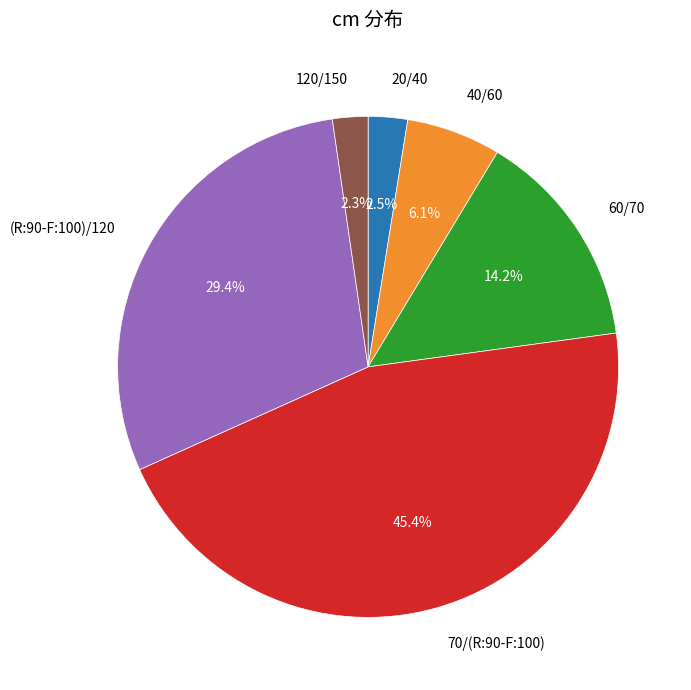

Is there a majority slice in this chart?

No